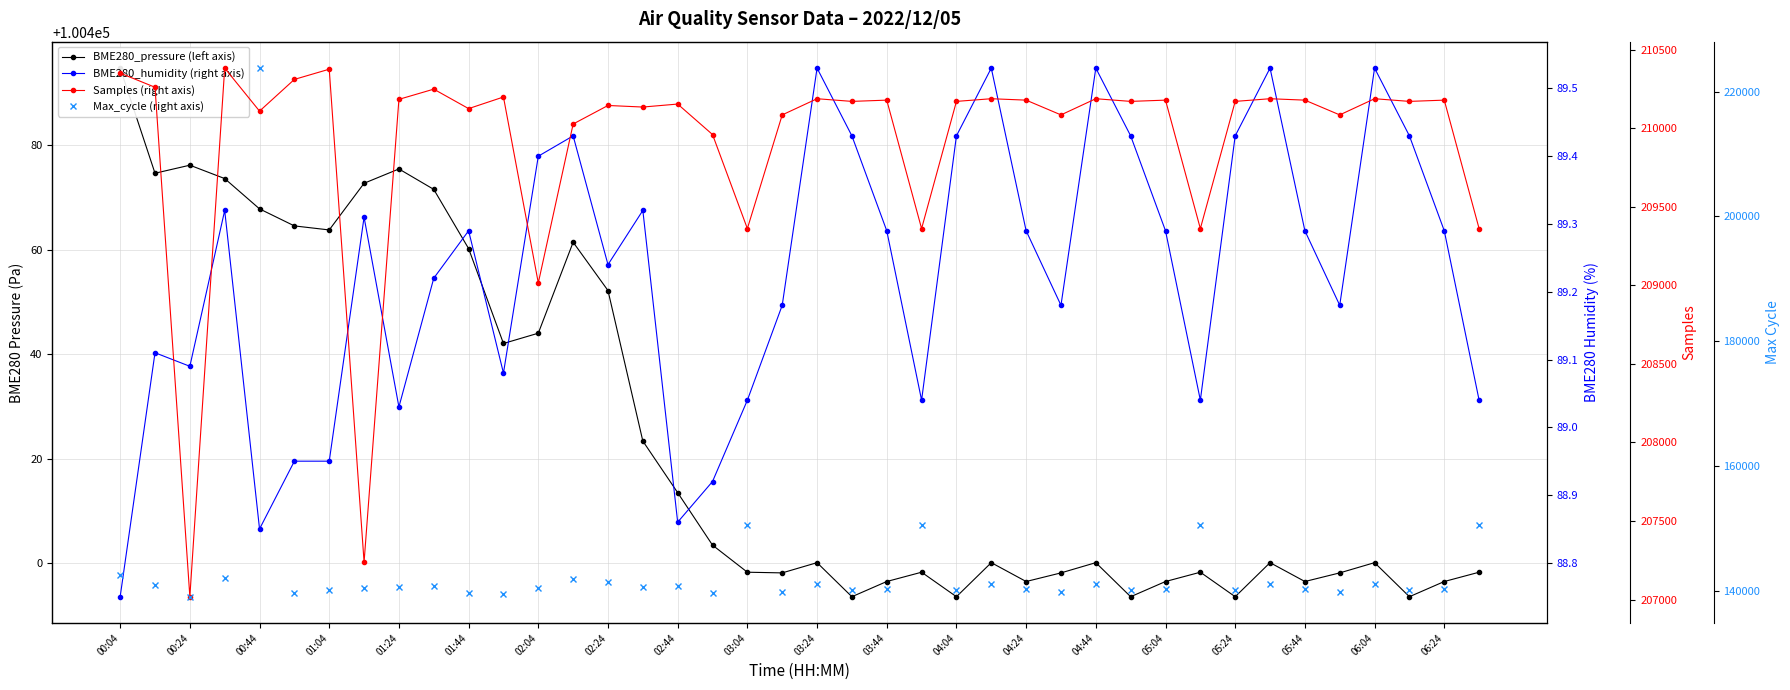

What is the minimum value for BME280_humidity (right axis)?

88.8